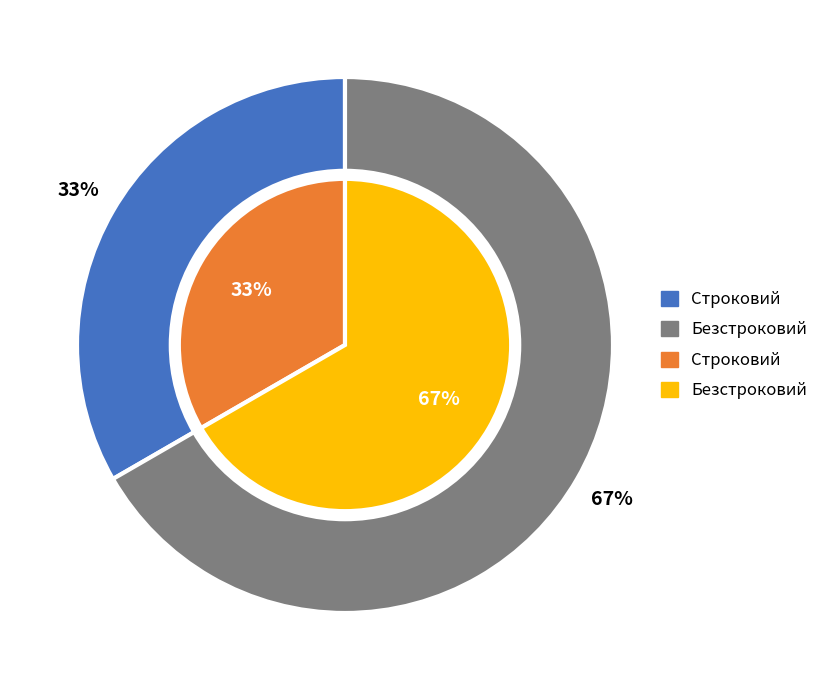

Count the number of slices in the pie.

2